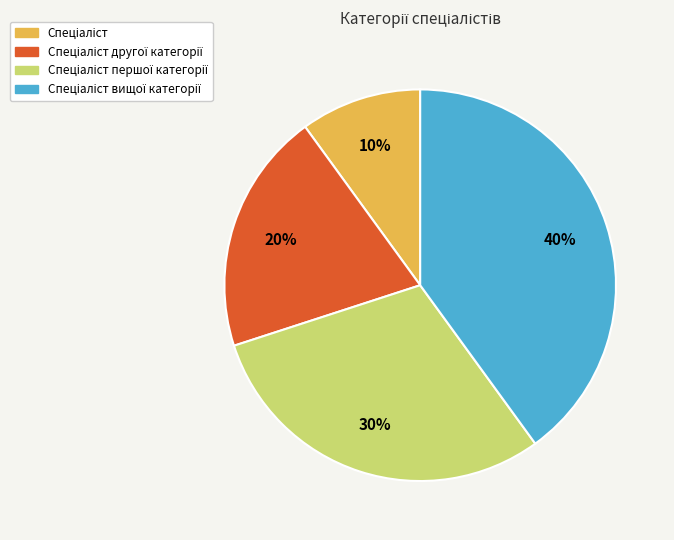

To the nearest percent, what is the average slice percentage?

25%